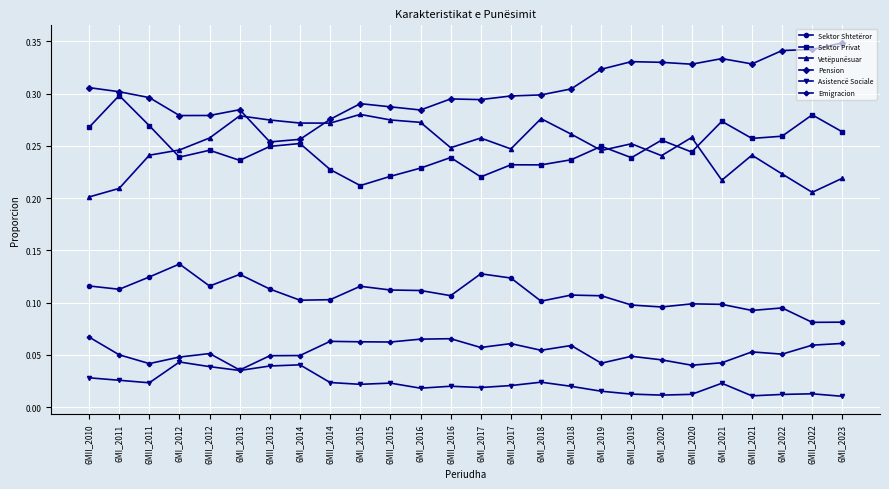

Is it true that Sektor Shtetëror equals 0.1 at 6MII_2022?

True